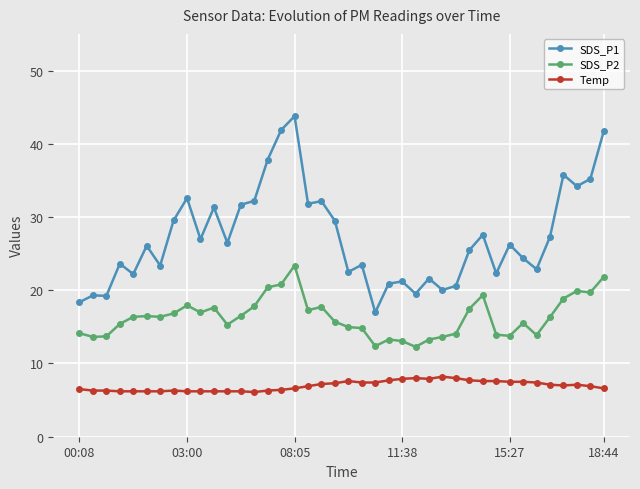

What is the difference between the second highest and second lowest values in the Temp series?

1.8